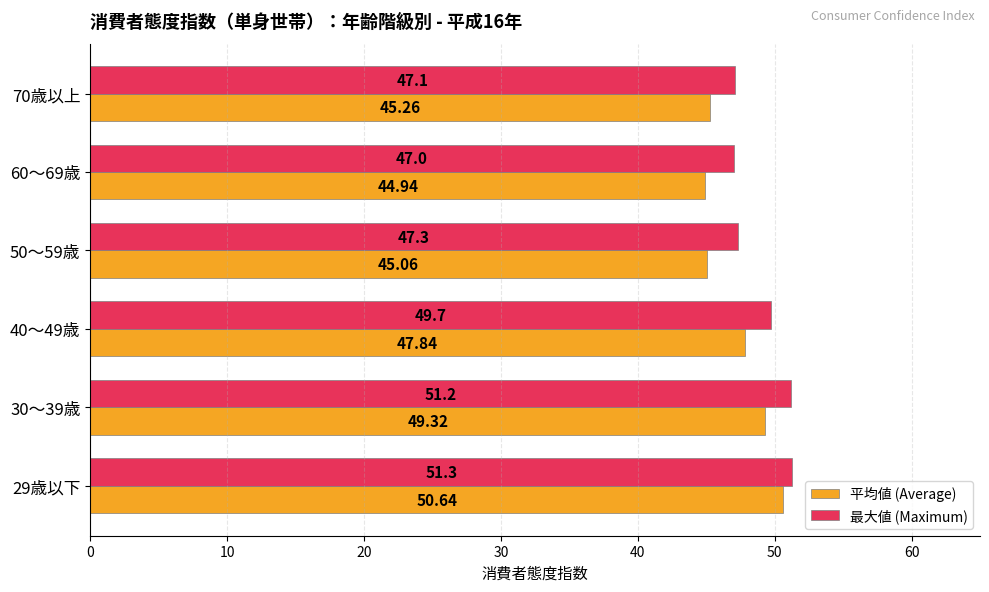

What is the difference between the maximum and minimum values in the 平均値 (Average) series?

5.7